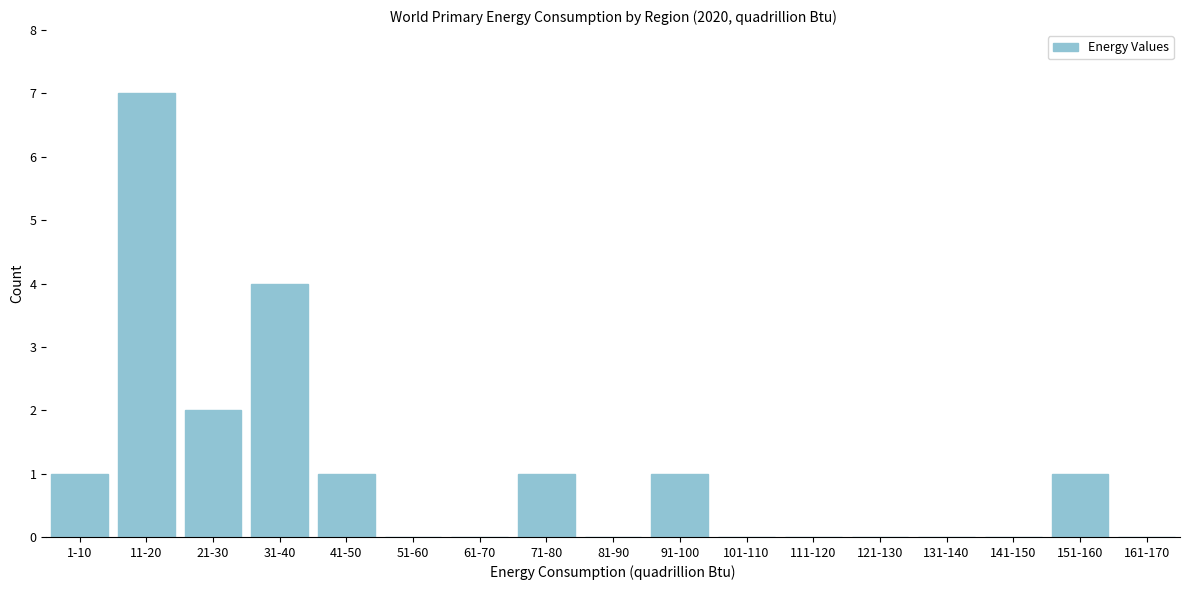

Reading left to right, extract all data points from this chart.

1-10=1	11-20=7	21-30=2	31-40=4	41-50=1	51-60=0	61-70=0	71-80=1	81-90=0	91-100=1	101-110=0	111-120=0	121-130=0	131-140=0	141-150=0	151-160=1	161-170=0